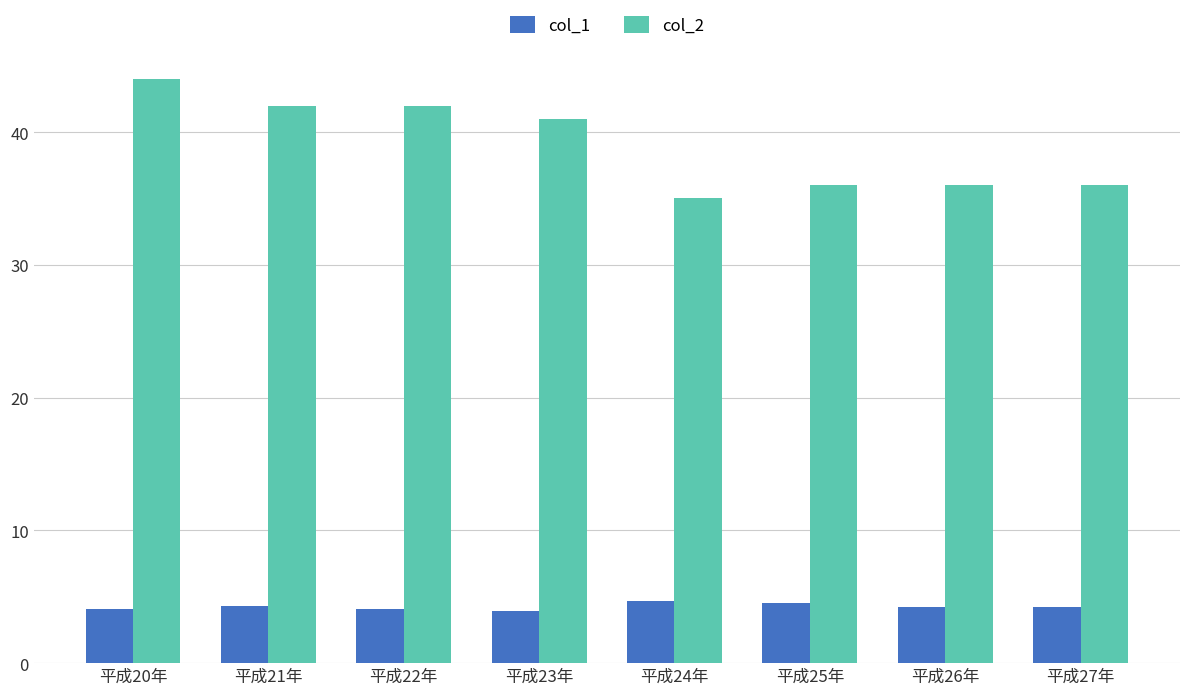

What is the total value across all series at 平成25年?

40.5